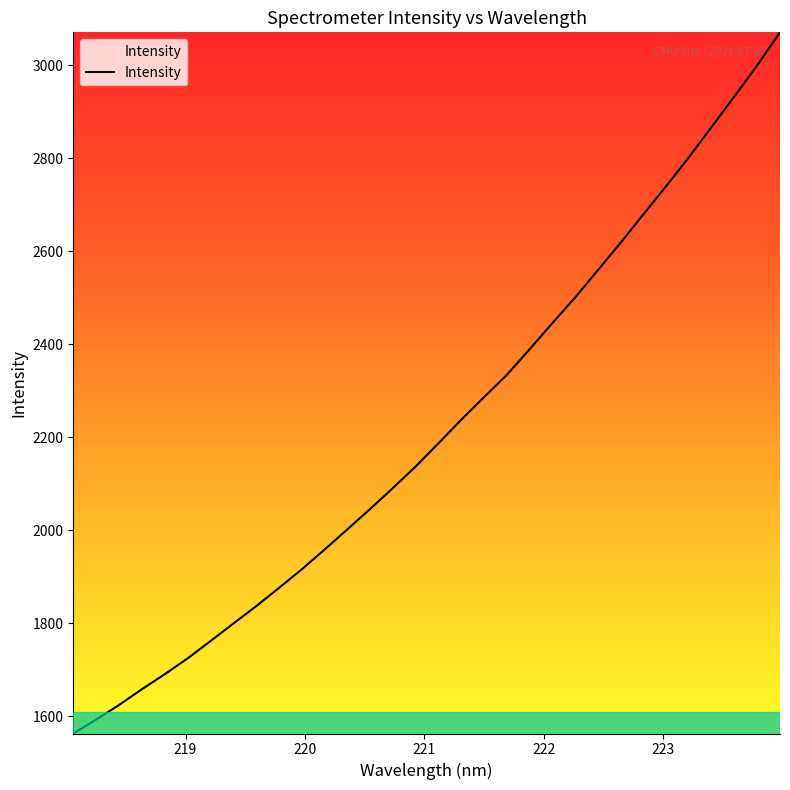

What is the minimum value shown in the chart?

1562.5